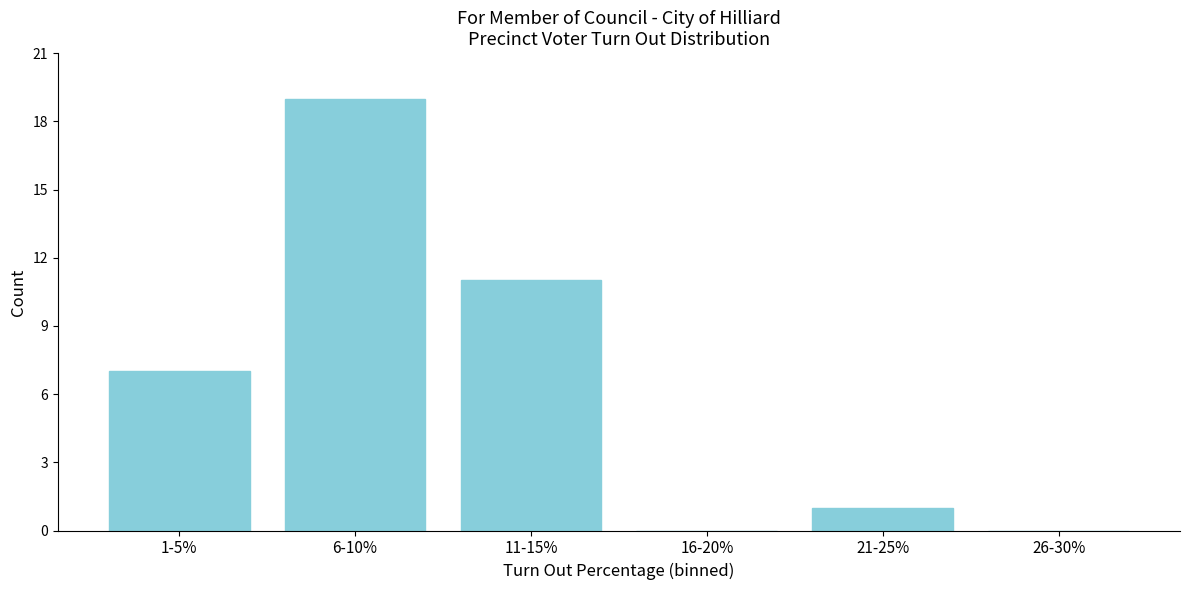

Reading left to right, what are all the values shown in this chart?

1-5%=7	6-10%=19	11-15%=11	16-20%=0	21-25%=1	26-30%=0